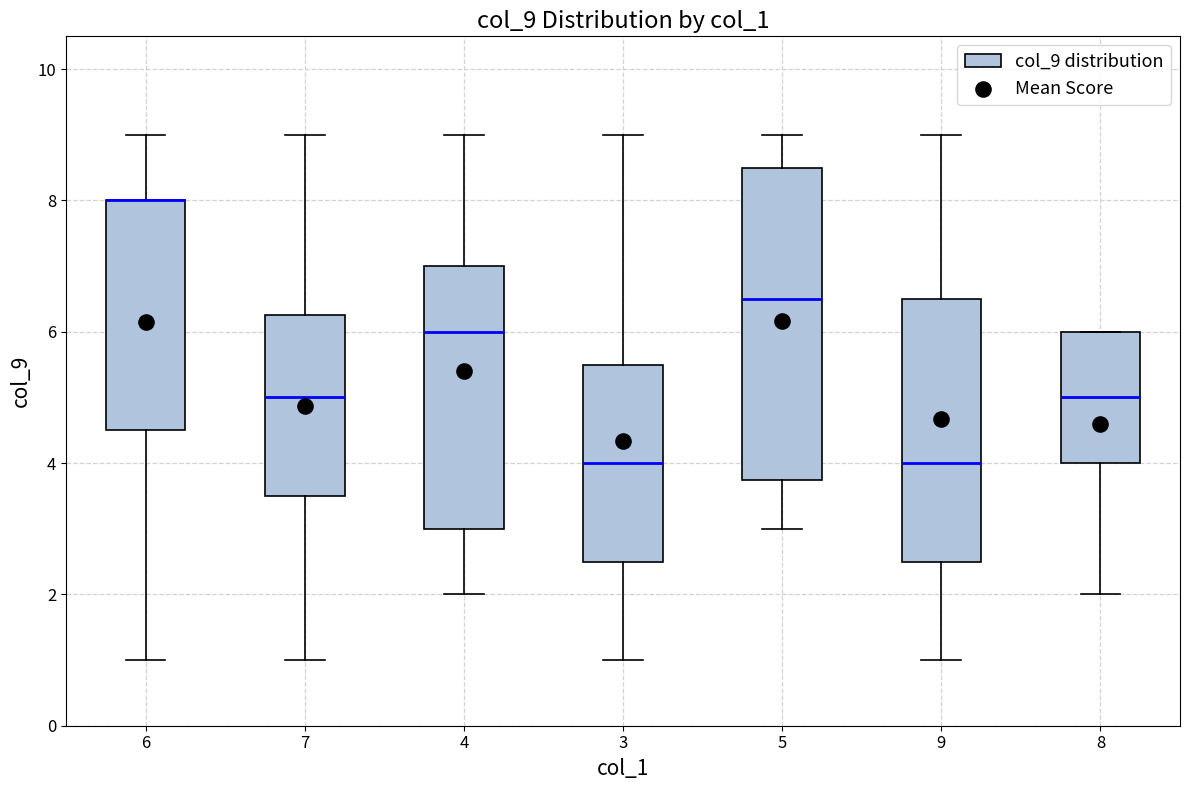

Reading left to right, transcribe this box plot: for each box, give where its median line is, the range the box spans, and where its two whiskers end, as read against the y-axis. The values are not printed on the chart, so give them approximately, as read against the axis.

6: median 8.0 (drawn on the box's upper edge), box 4.6 to 8.0, whiskers 1.0 to 9.0
7: median 5.0, box 3.6 to 6.2, whiskers 1.0 to 9.0
4: median 6.0, box 3.0 to 7.0, whiskers 2.0 to 9.0
3: median 4.0, box 2.6 to 5.6, whiskers 1.0 to 9.0
5: median 6.6, box 3.8 to 8.6, whiskers 3.0 to 9.0
9: median 4.0, box 2.6 to 6.6, whiskers 1.0 to 9.0
8: median 5.0, box 4.0 to 6.0, whiskers 2.0 to 6.0